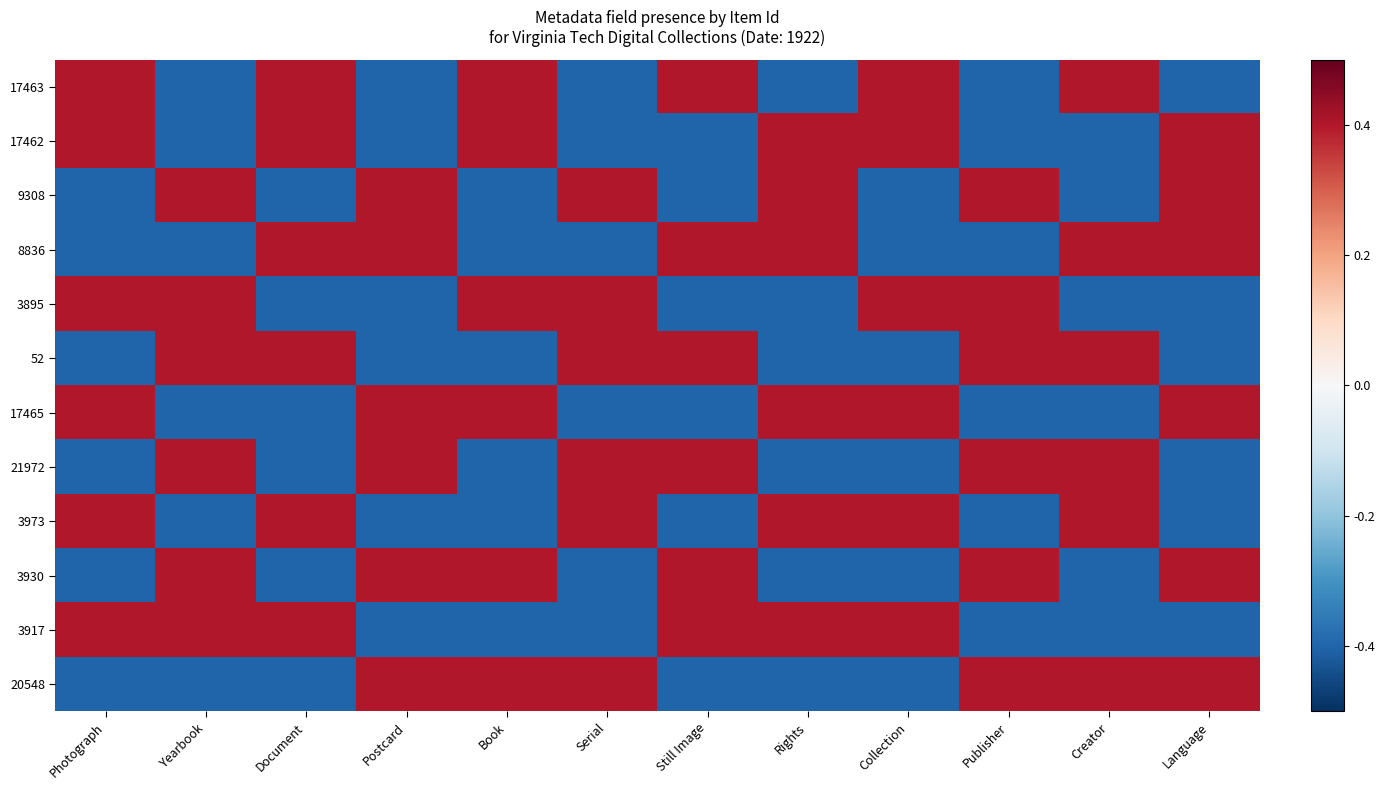

How many categories are shown in the chart?

12